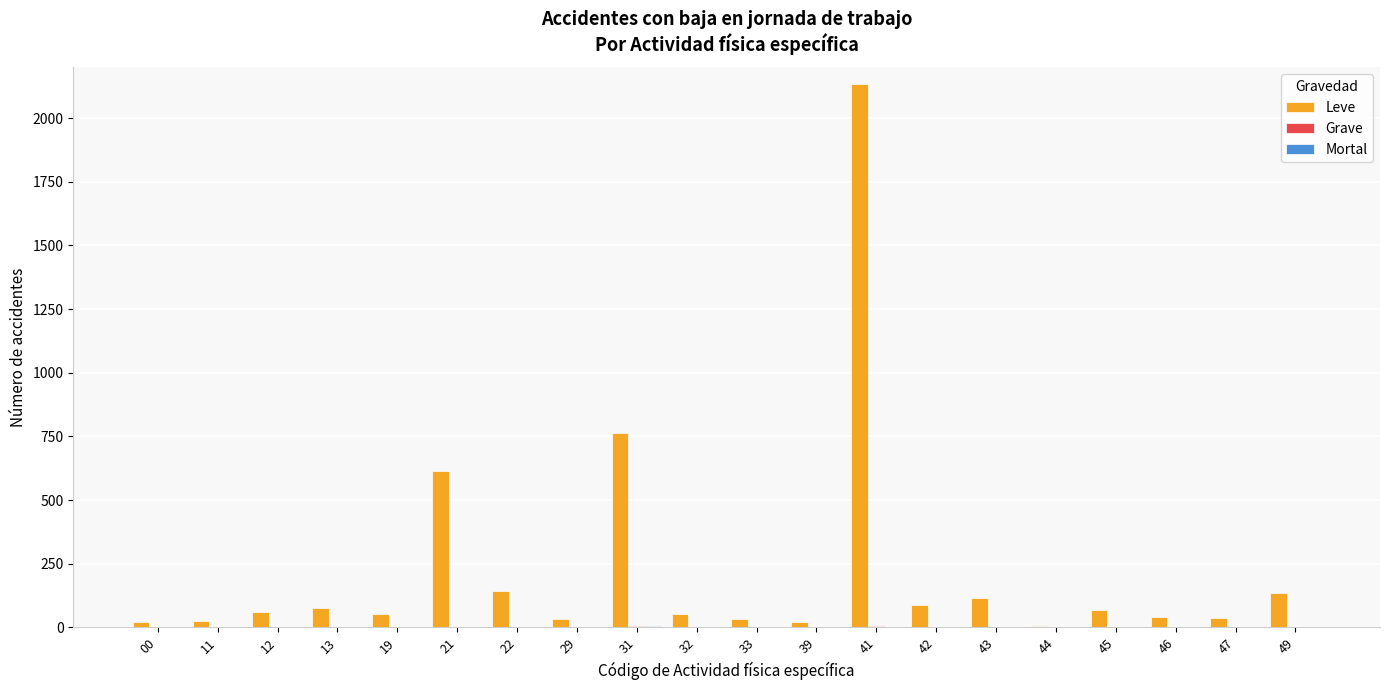

Which series has the largest total across all categories?

Leve